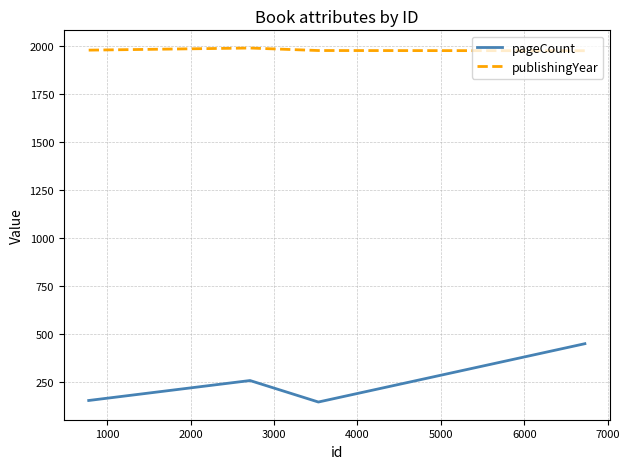

What is the average value of the publishingYear series?

1980